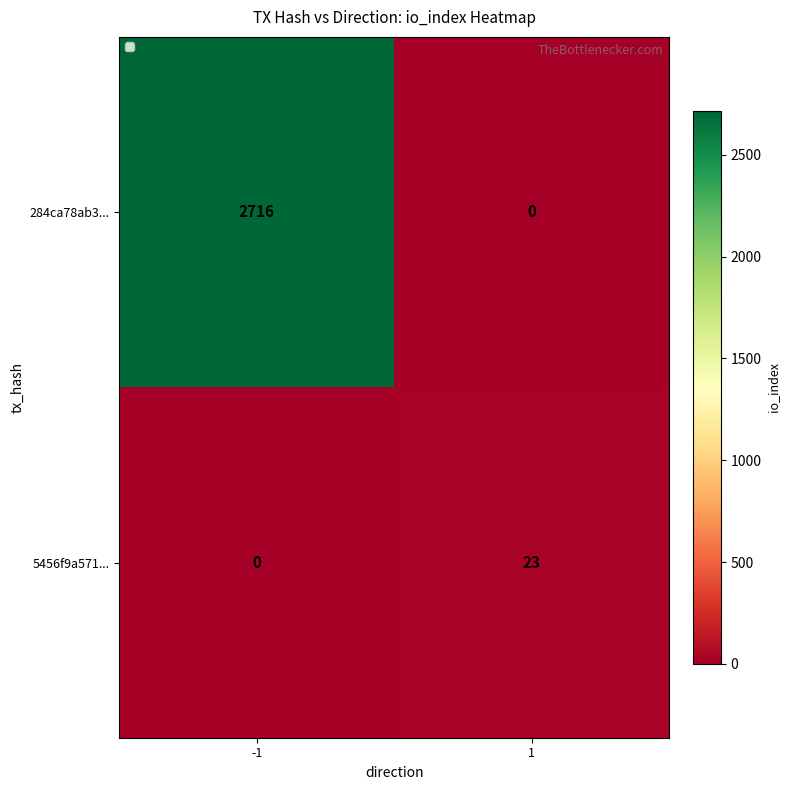

The 284ca78ab3... series shows 0 at 1. True or false?

True